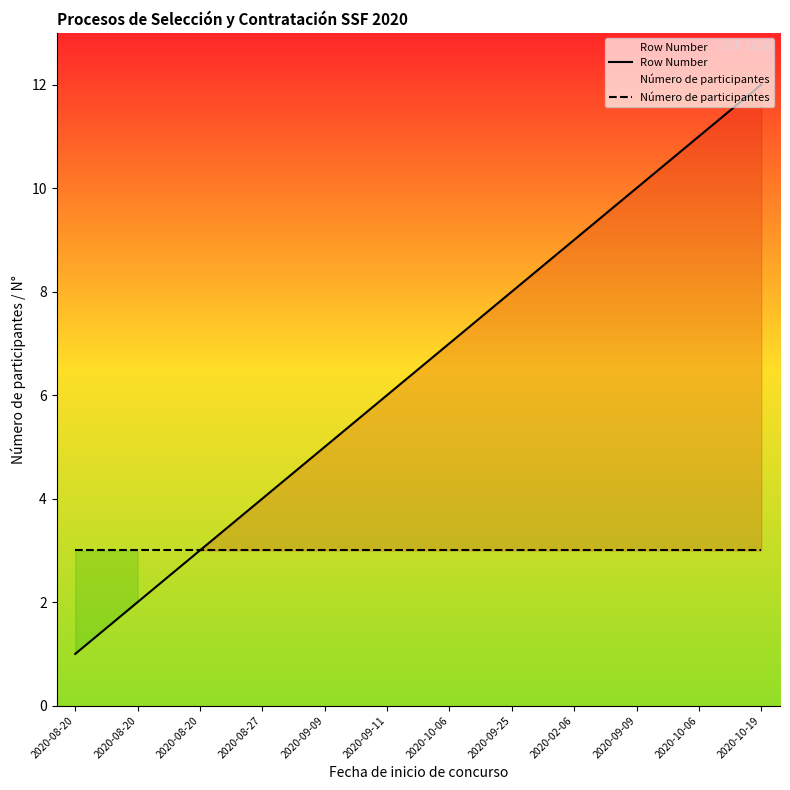

List the series in order of their overall mean, lowest first.

Número de participantes, Row Number